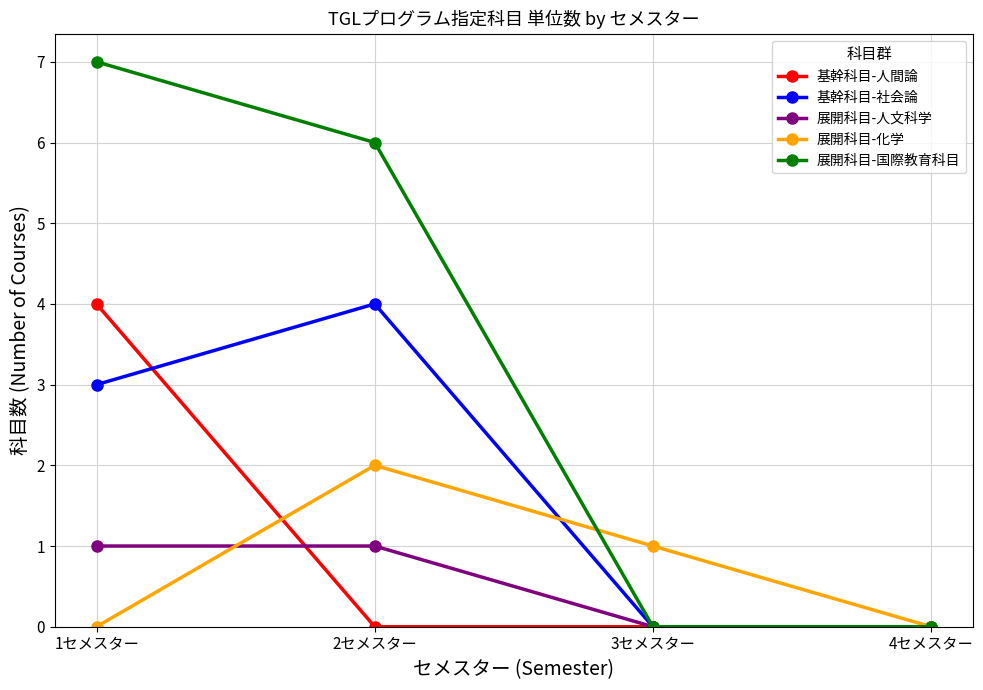

The value of 基幹科目-人間論 at 4セメスター is 0. True or false?

True